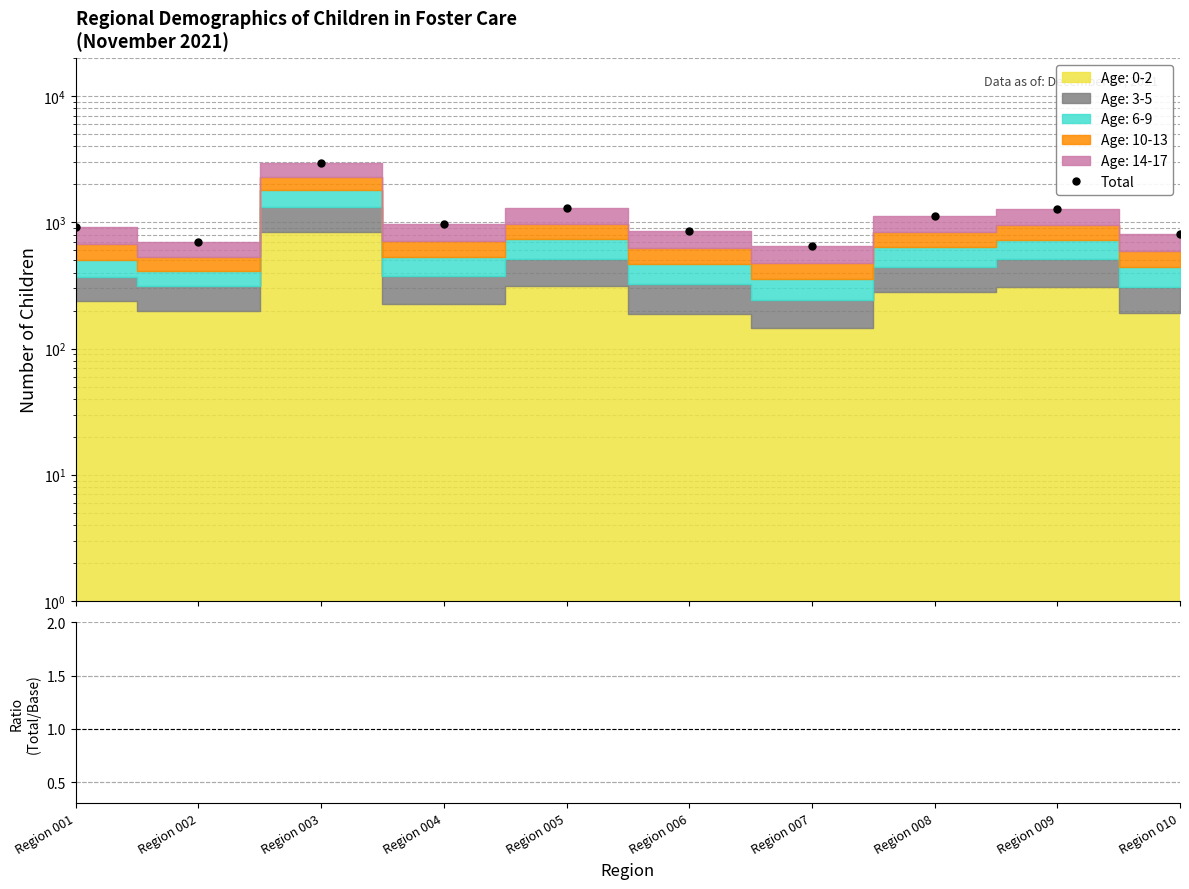

The chart shows a value of 1663 at Region 003. True or false?

False